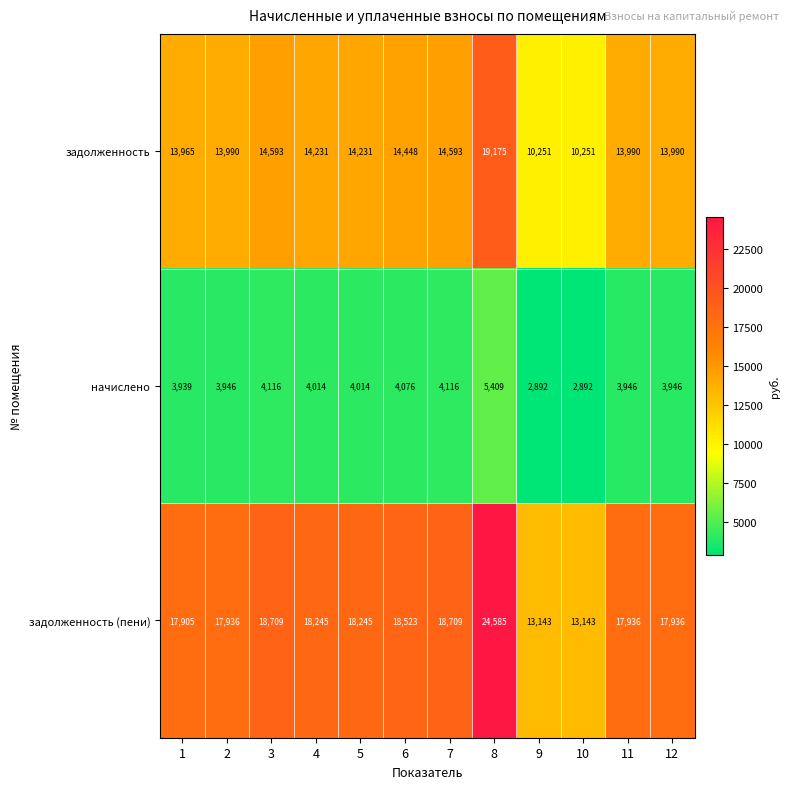

What is the minimum value for задолженность (пени)?

13143